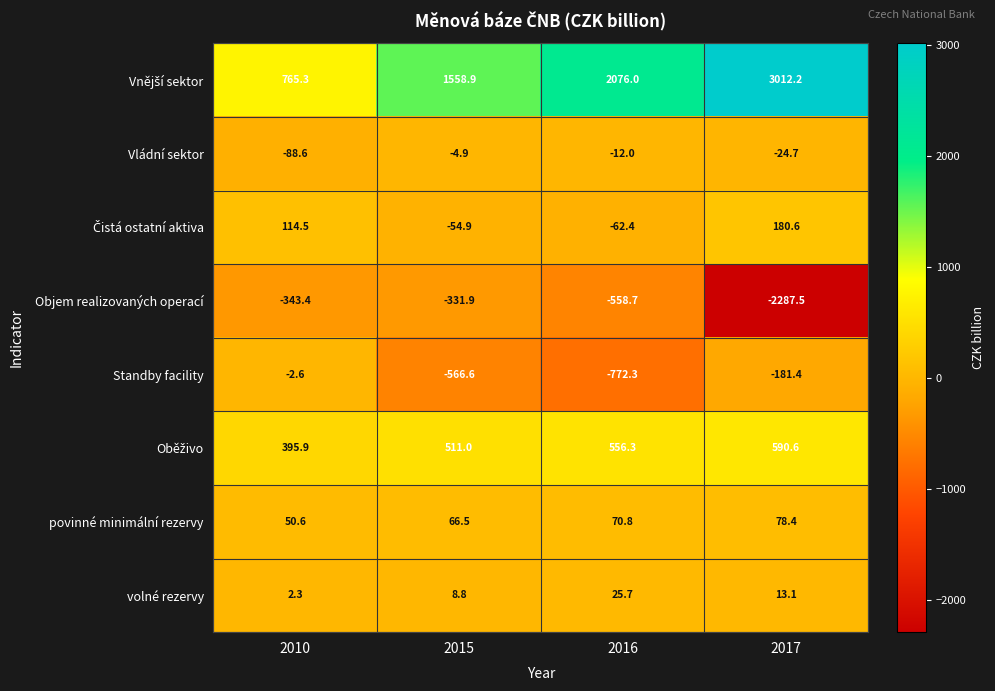

How many distinct data groups are displayed?

8